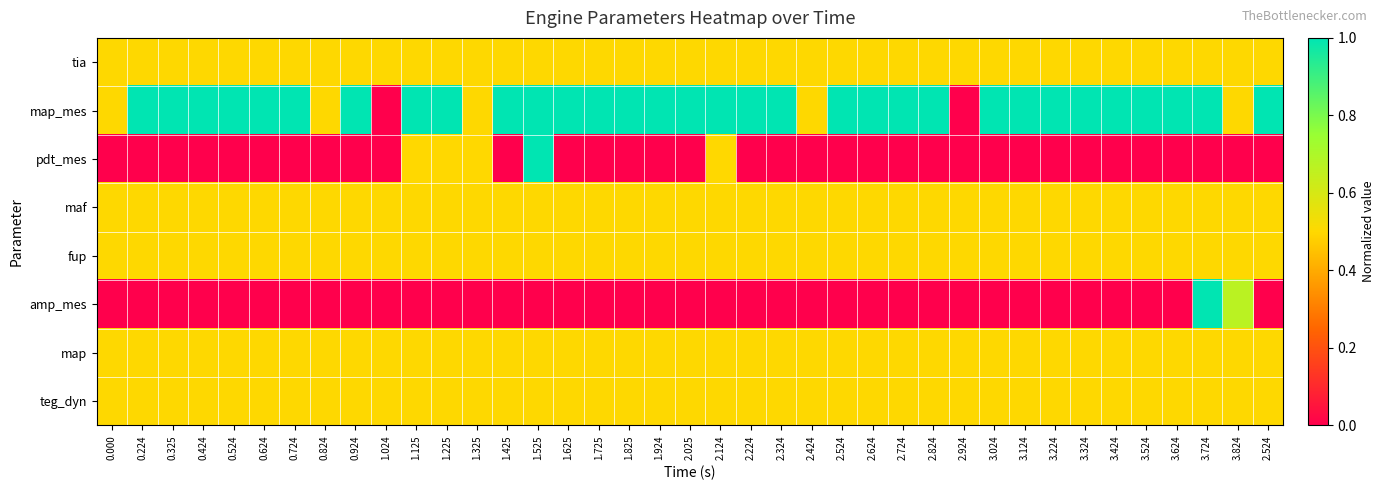

Rank the series at 2.724 from highest to lowest value.

map_mes, tia, maf, fup, map, teg_dyn, pdt_mes, amp_mes